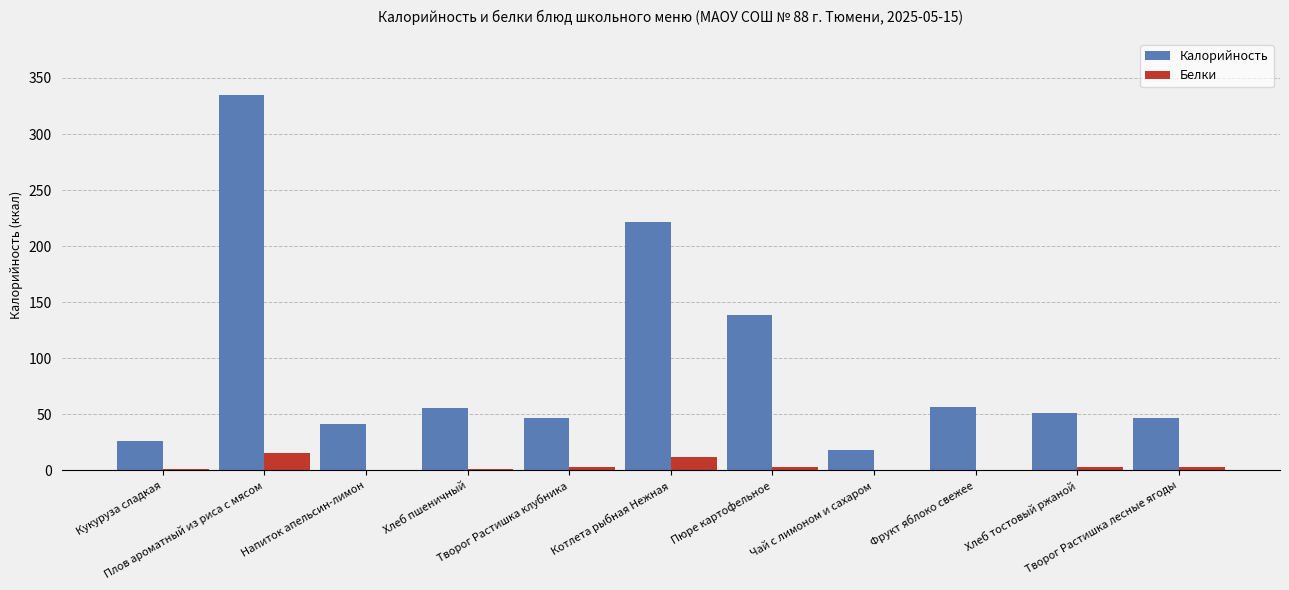

Which series has the largest total across all categories?

Калорийность